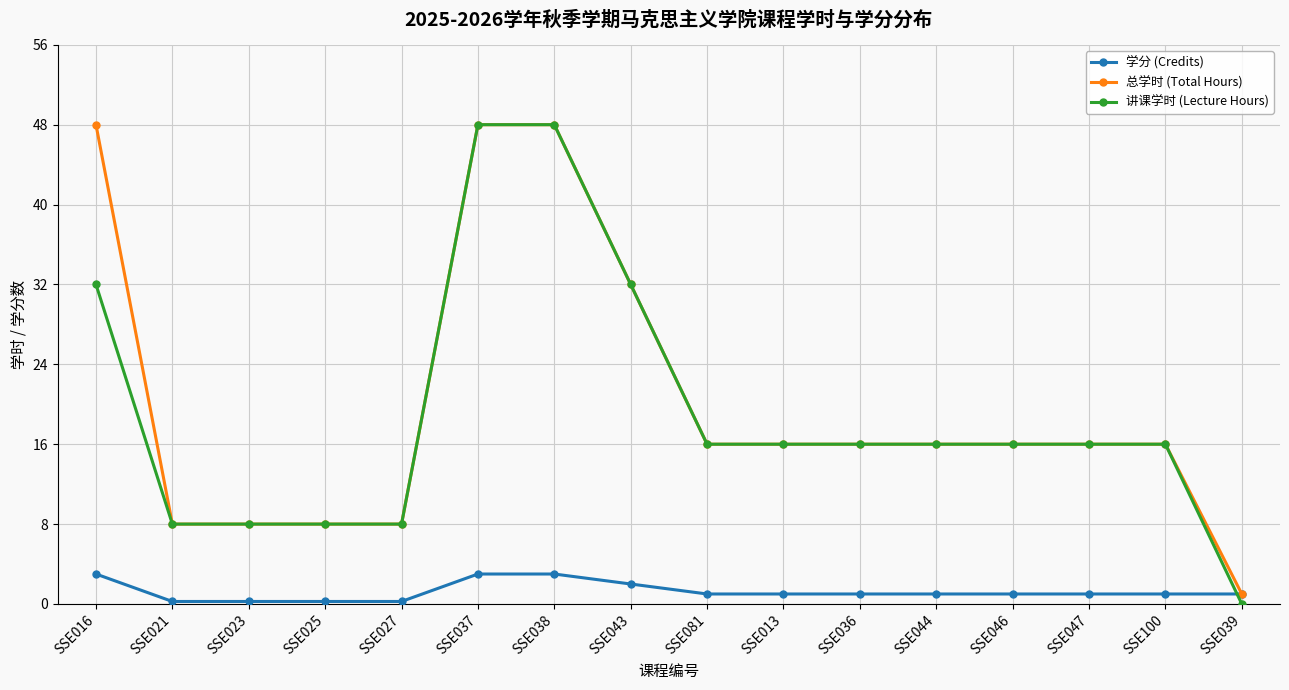

At which label does 学分 (Credits) first exceed 1?

SSE016